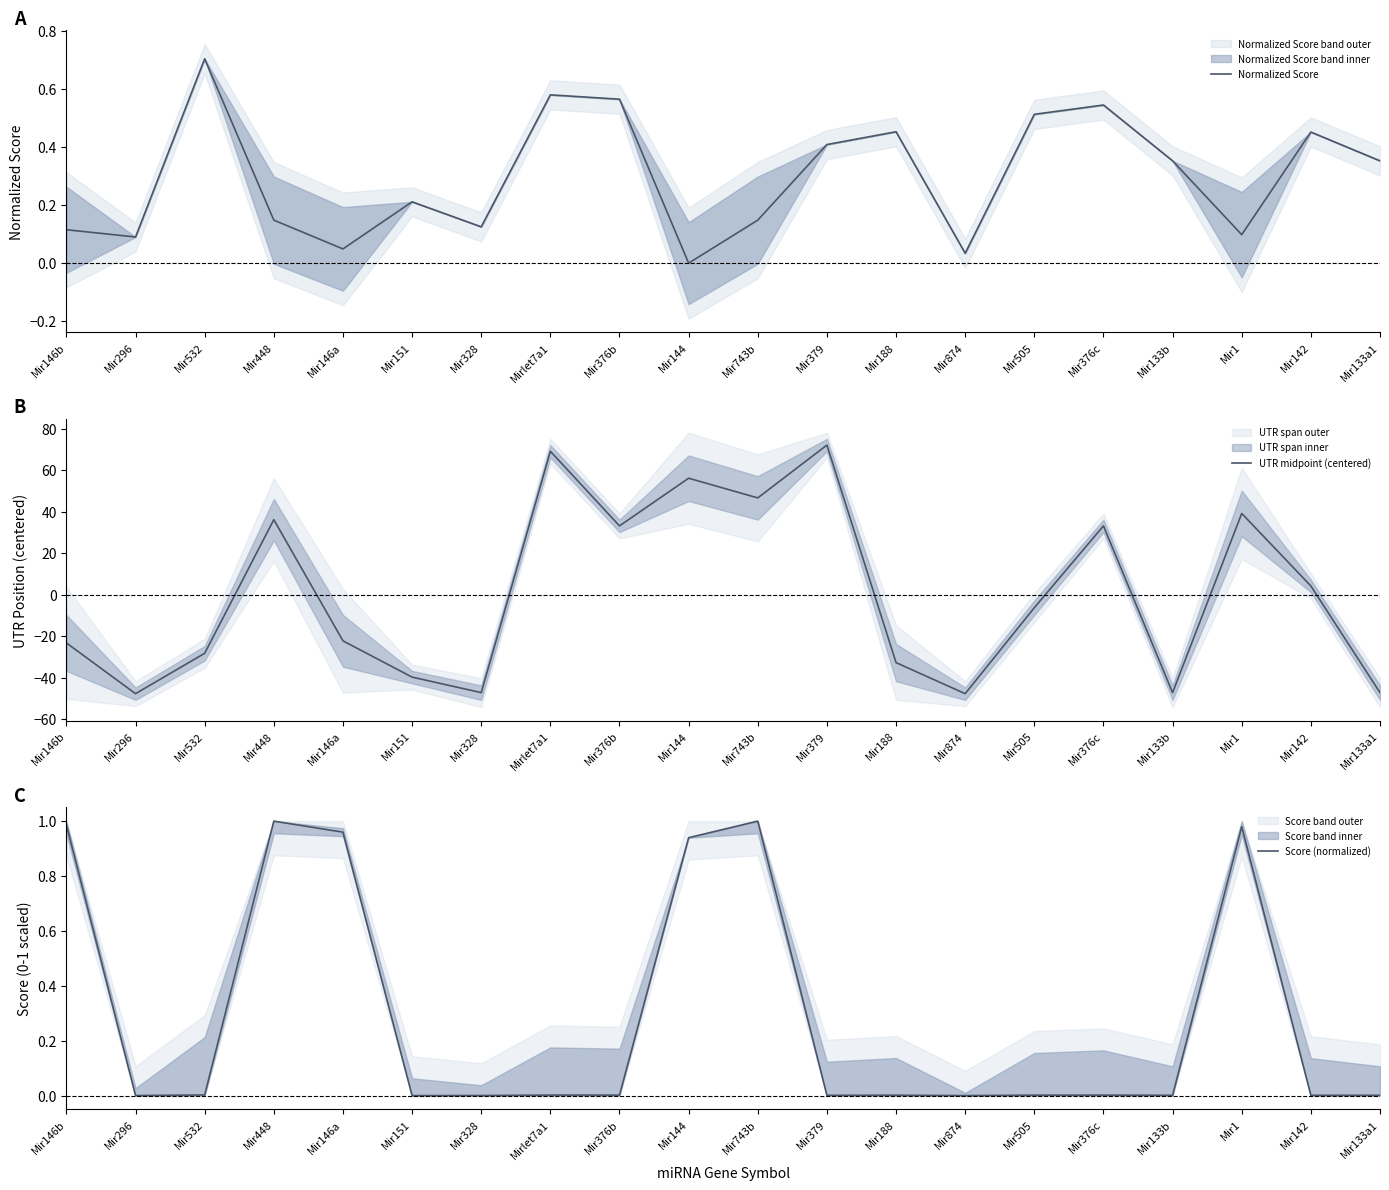

At which category does Normalized Score reach its first local valley?

Mir296